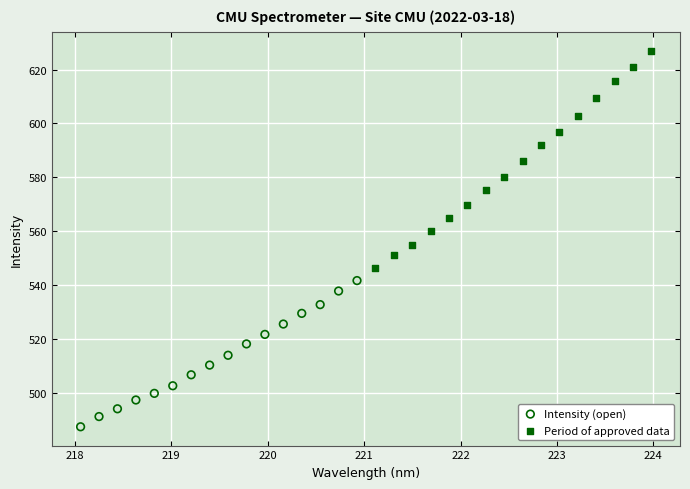

What are all the series names shown in the legend?

Intensity (open), Period of approved data